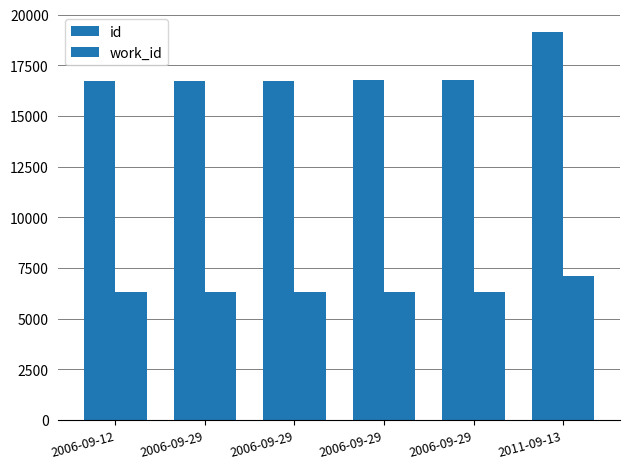

What is the sum of all id values?

102903